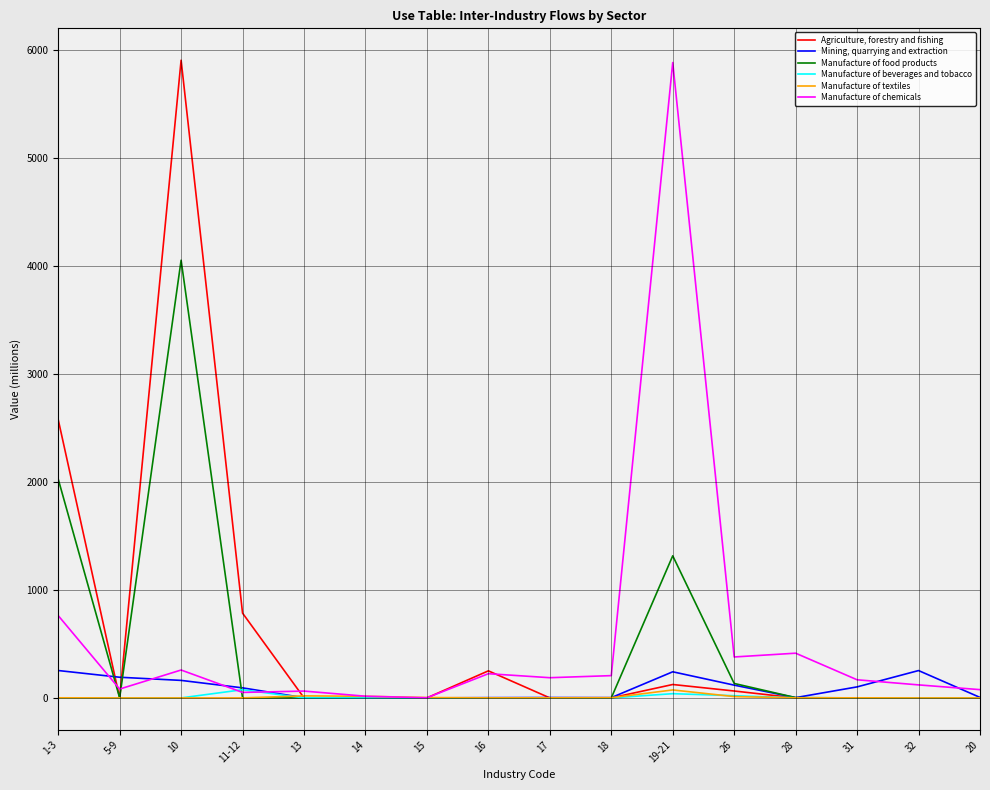

Which series changed the most between 1-3 and 20?

Agriculture, forestry and fishing